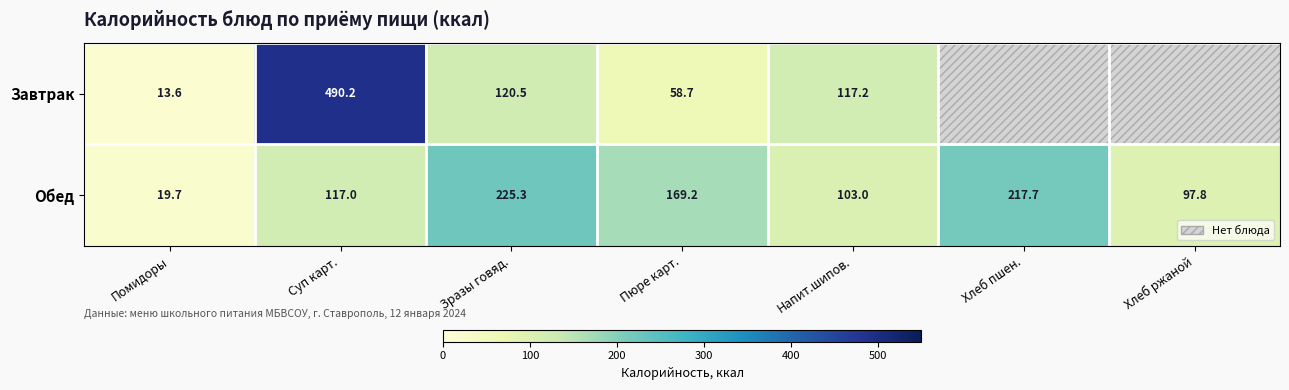

What is the difference between the highest and lowest values at Напит.шипов.?

14.2